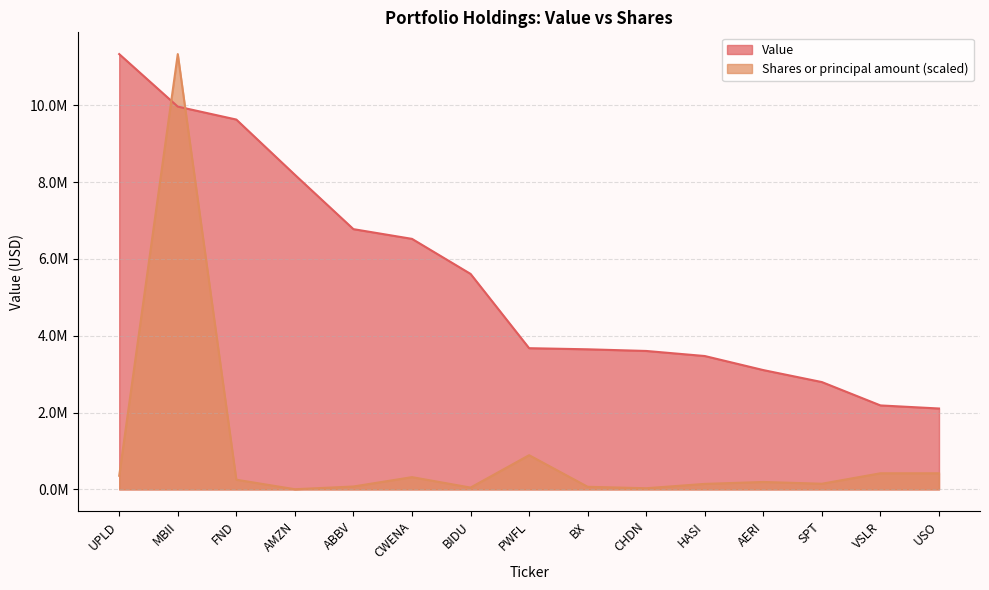

Is it true that Value equals 6521000.0 at CWENA?

True